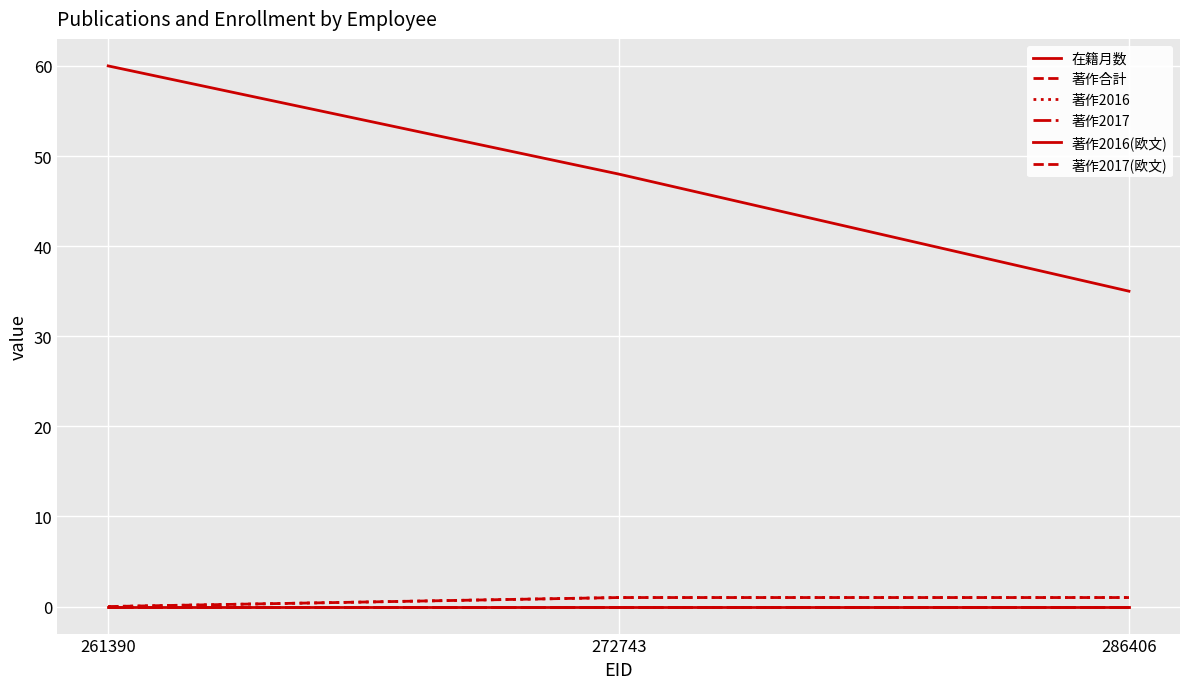

What is the sum of the 著作2016 values at 272743 and 286406?

2